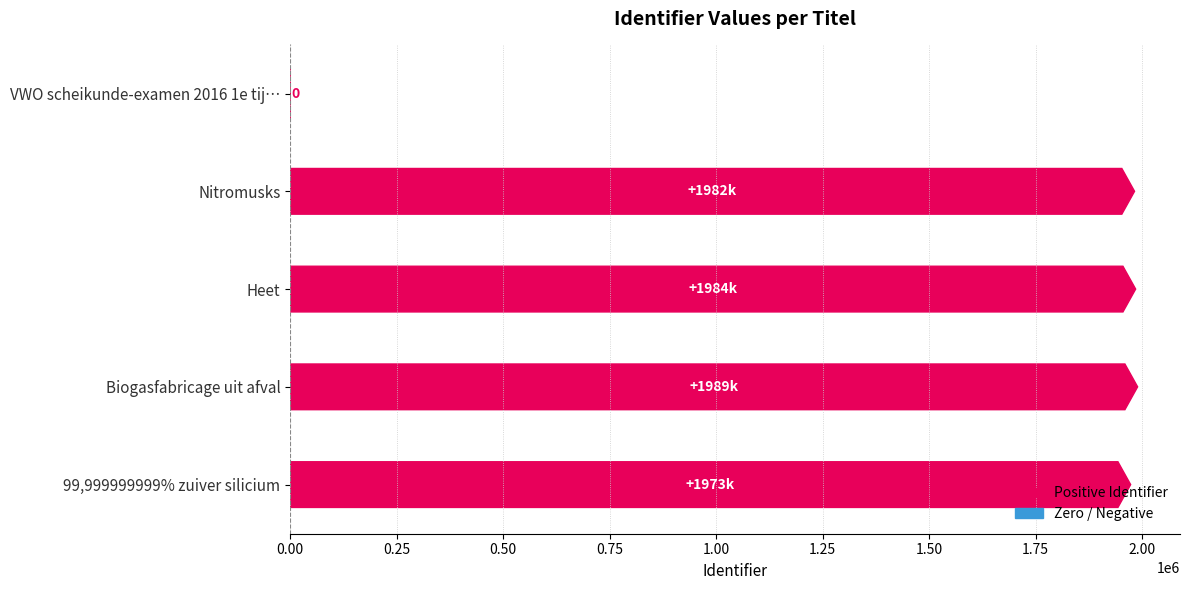

Are the bars grouped side by side (vs. stacked)?

No